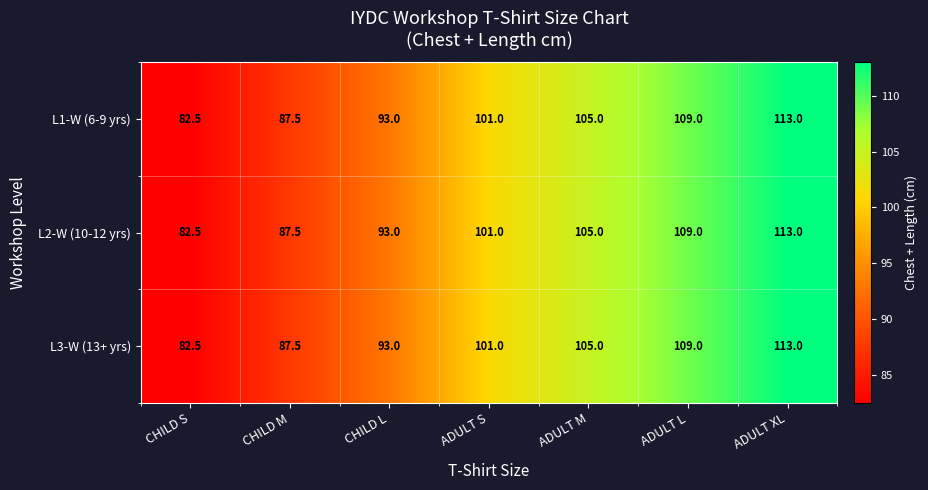

What is the sum of all L3-W (13+ yrs) values?

691.0